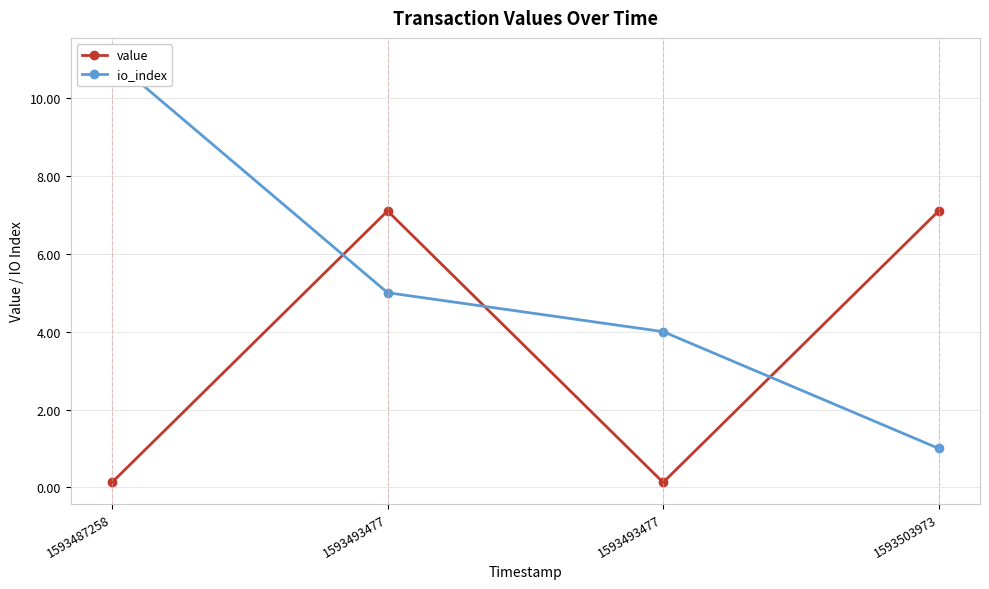

What is the total value across all series at 1593487258?

11.1